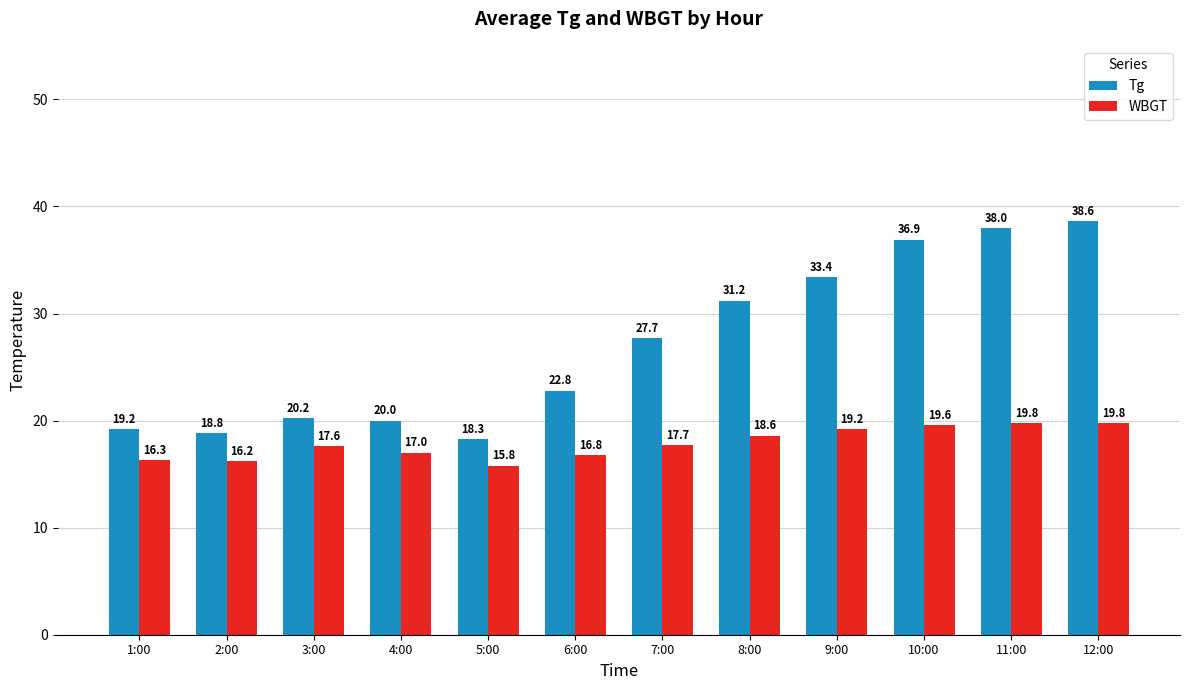

Which series has the largest total across all categories?

Tg